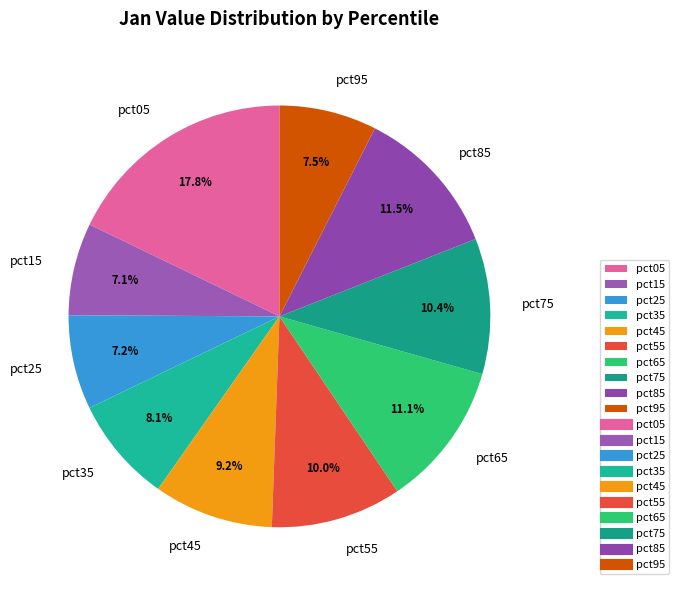

How many slices are in this pie chart?

10